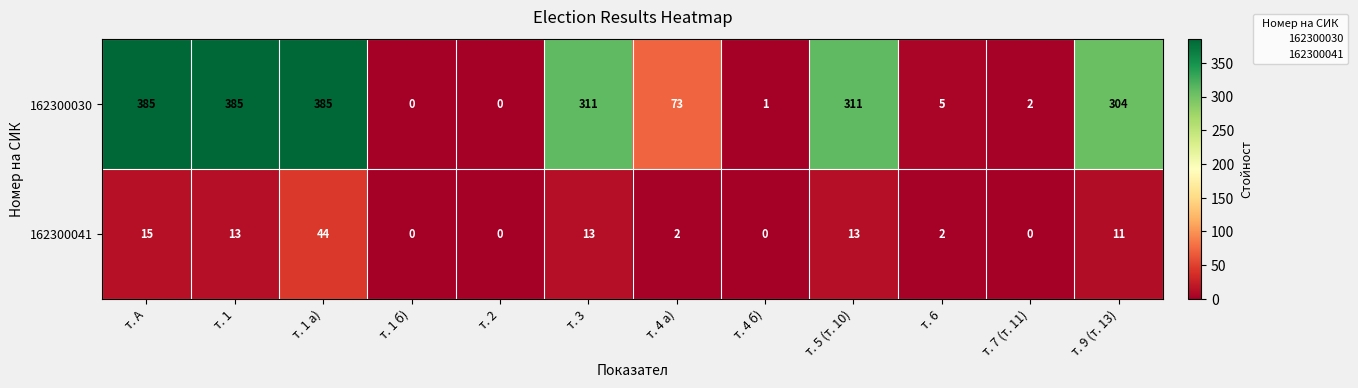

What is the total value across all series at т. 5 (т. 10)?

324